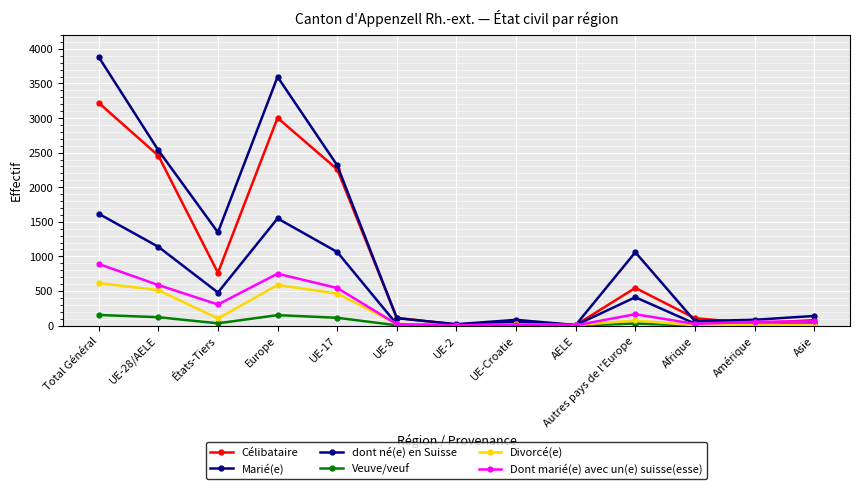

What is the label of the 11th point from the right?

États-Tiers